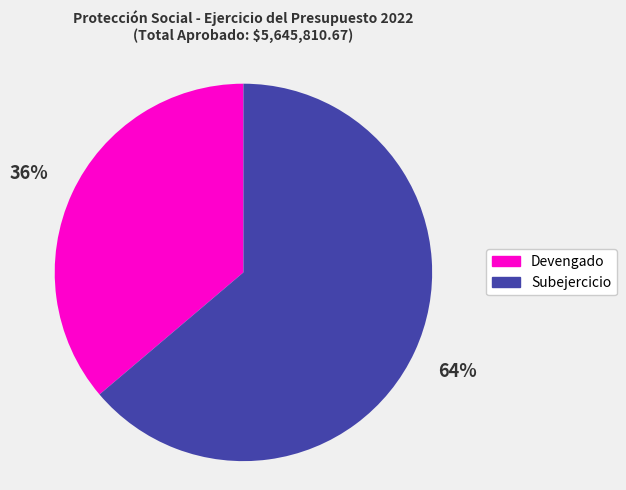

What is the ratio of the value at Devengado to the value at Subejercicio?

0.6